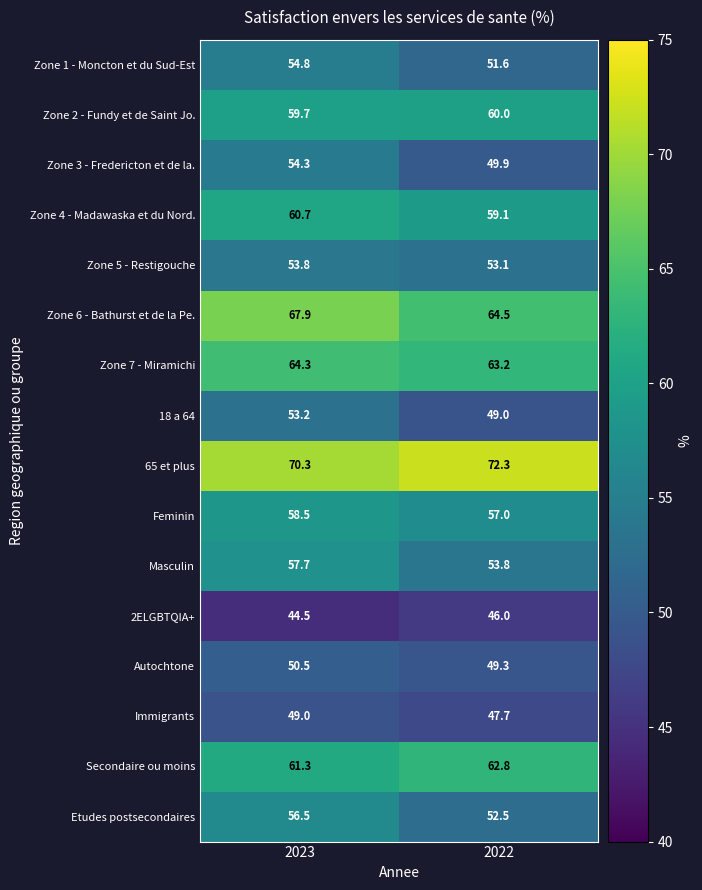

What is the total value across all series at 2023?

917.0